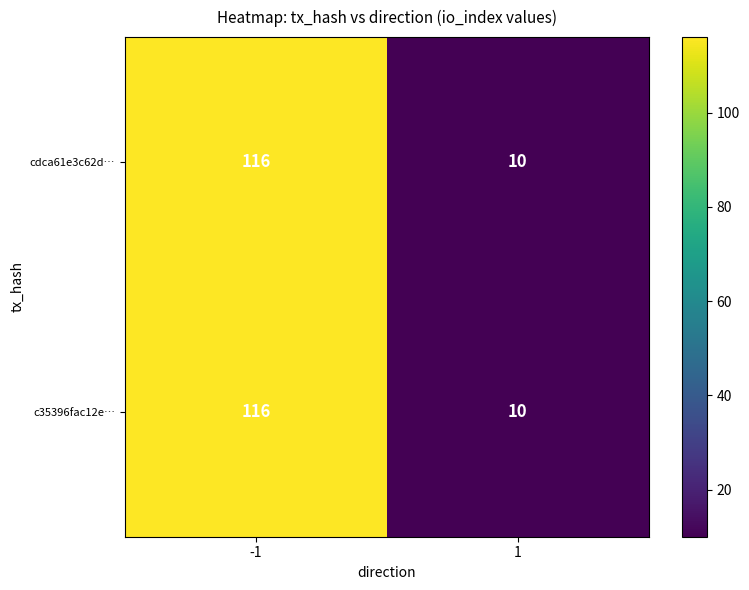

What is the maximum value shown in the chart?

116